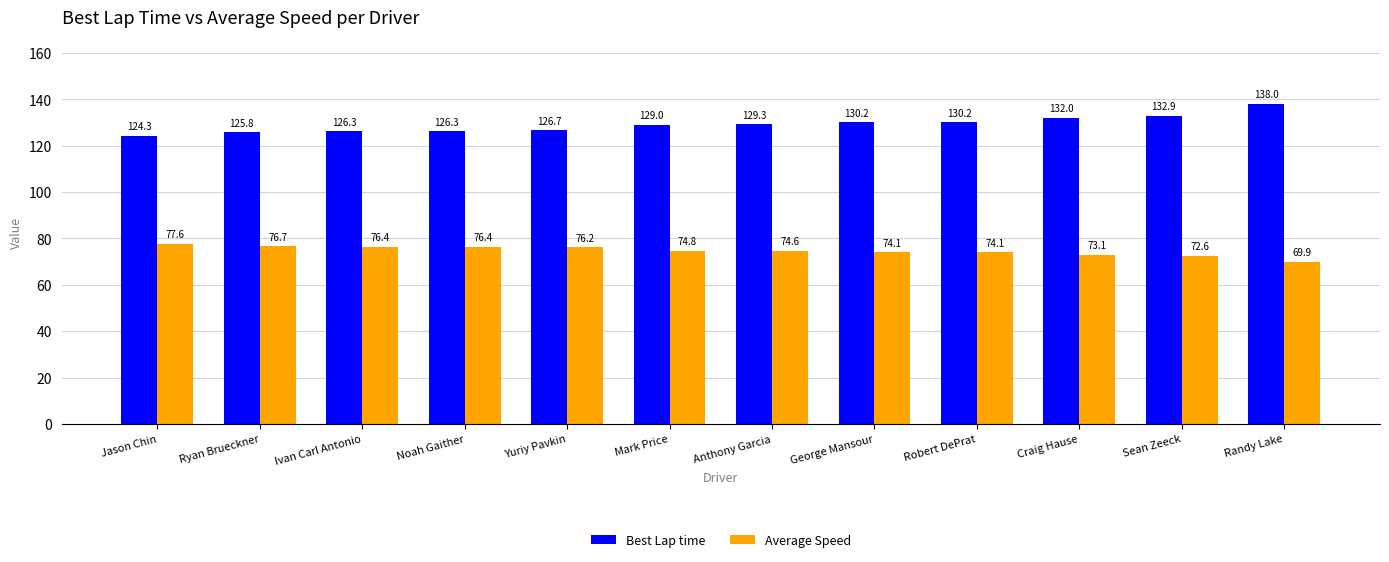

How many bars are there in total?

24